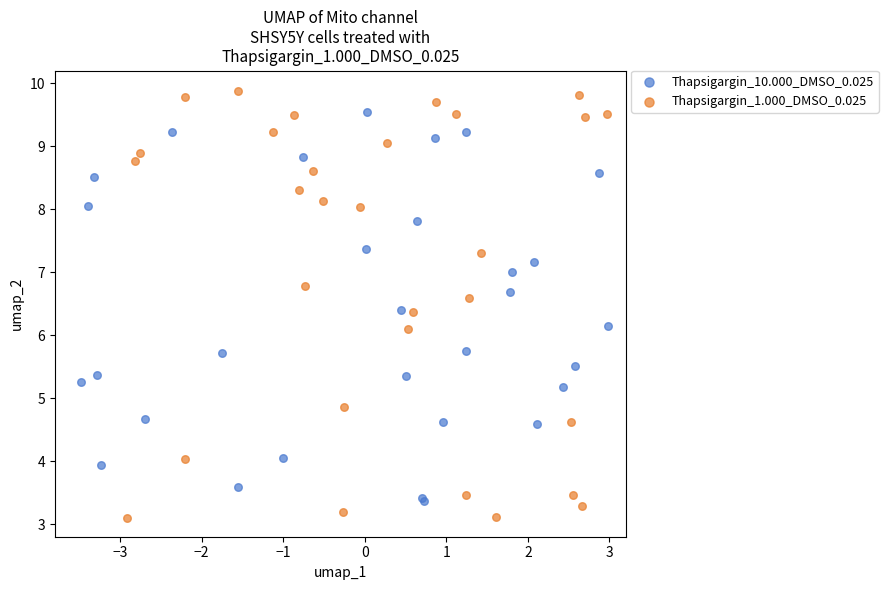

Which series reaches the maximum Y coordinate?

Thapsigargin_1.000_DMSO_0.025